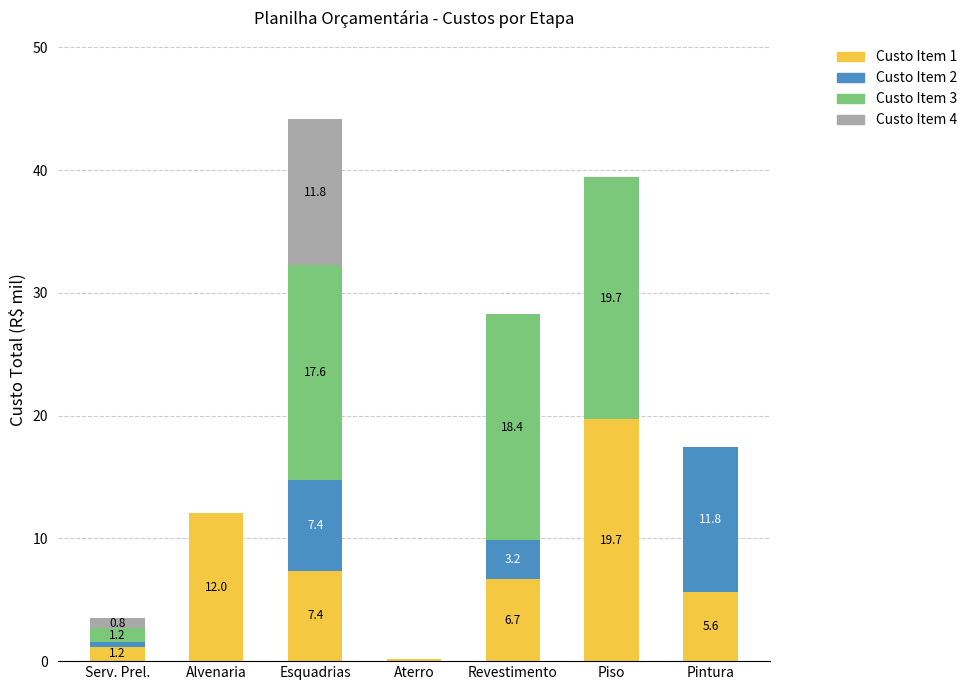

The Custo Item 1 series shows 5.6 at Pintura. True or false?

True